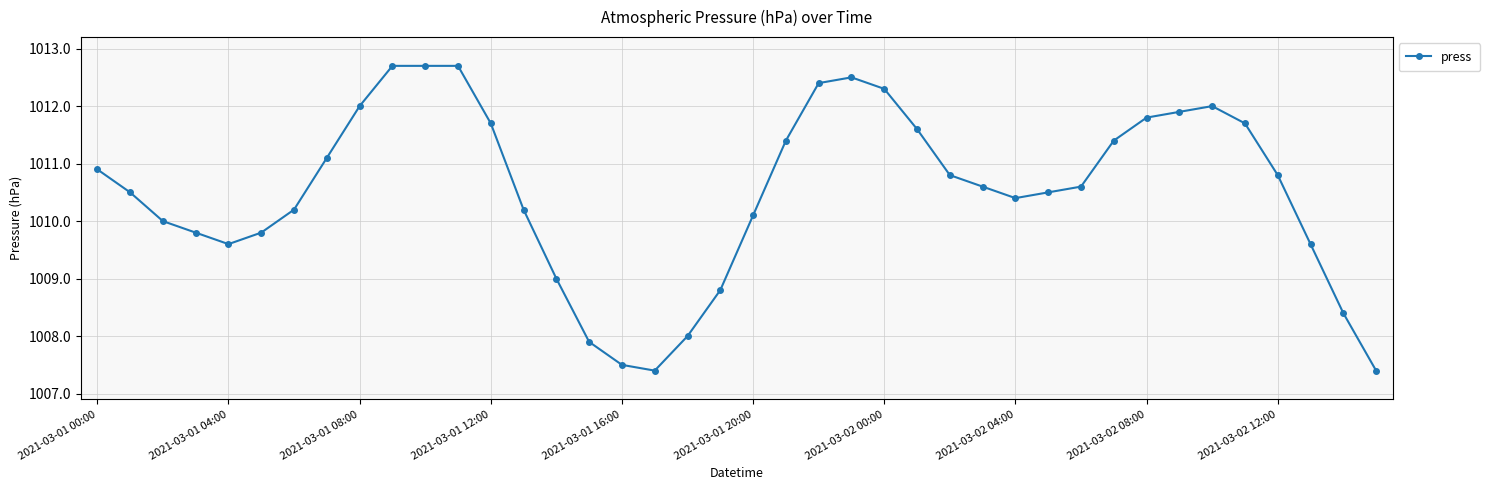

True or false: the data has more than 1 interior local peaks.

True